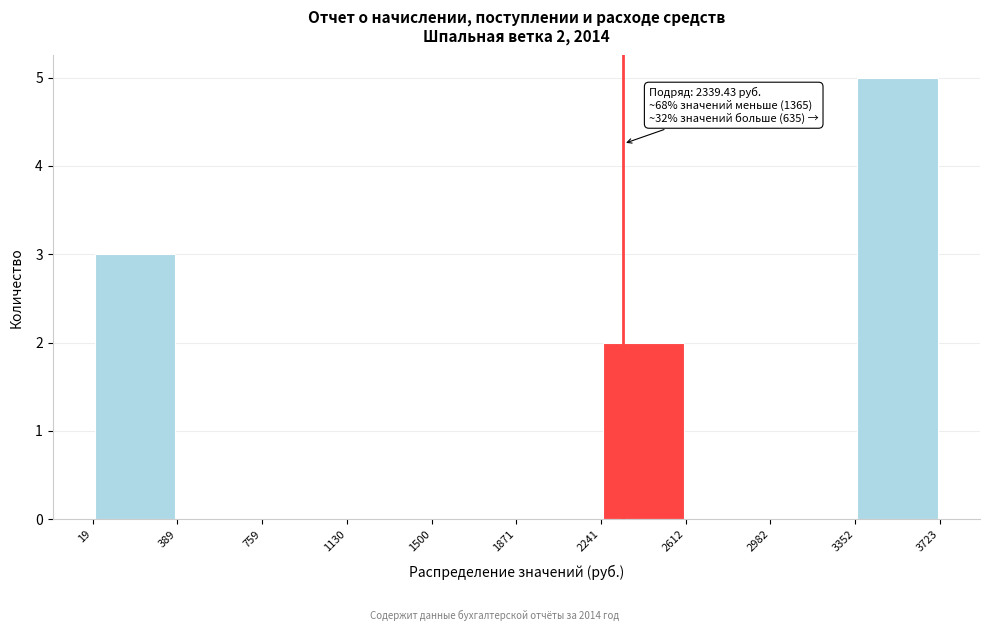

Which range on the x-axis has the tallest bar?

3352 to 3723